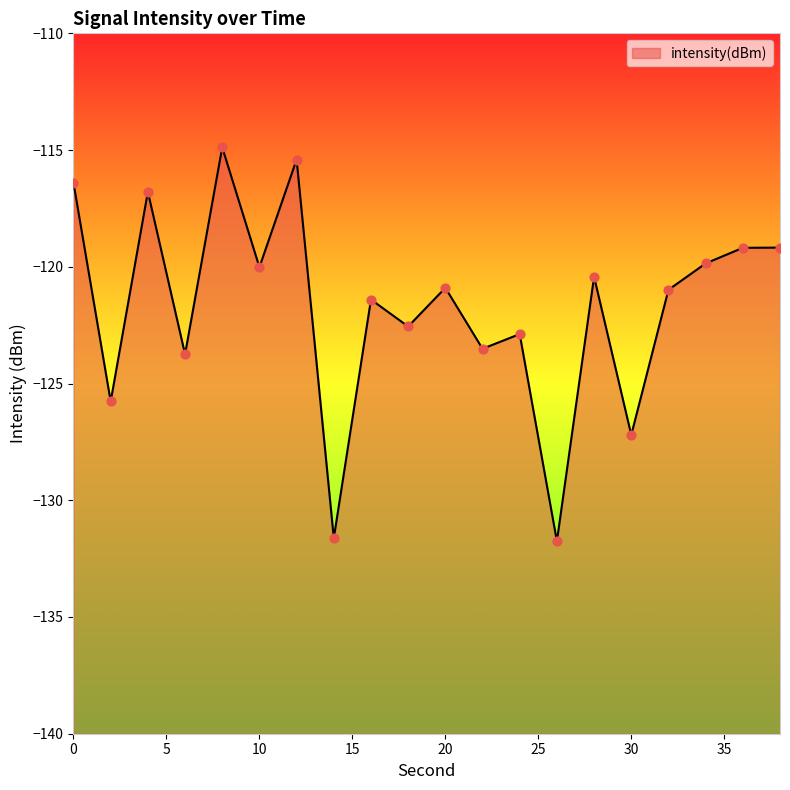

What is the change in value from 26 to 28?

+11.3